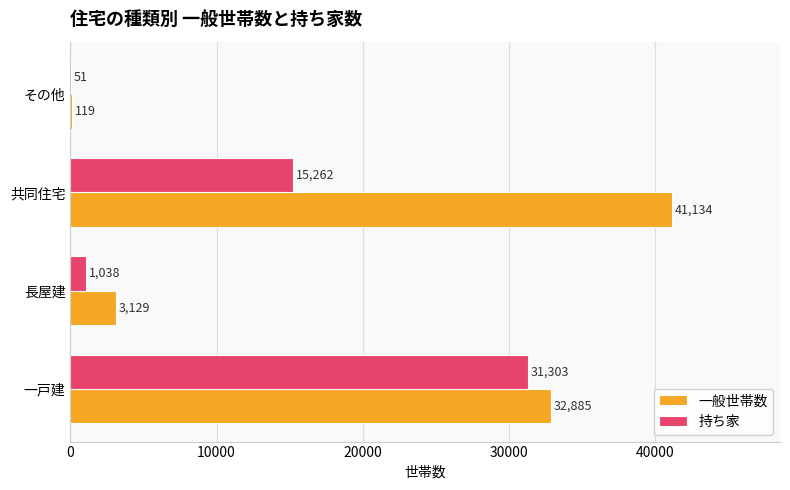

The value of 持ち家 at 長屋建 is 1038. True or false?

True